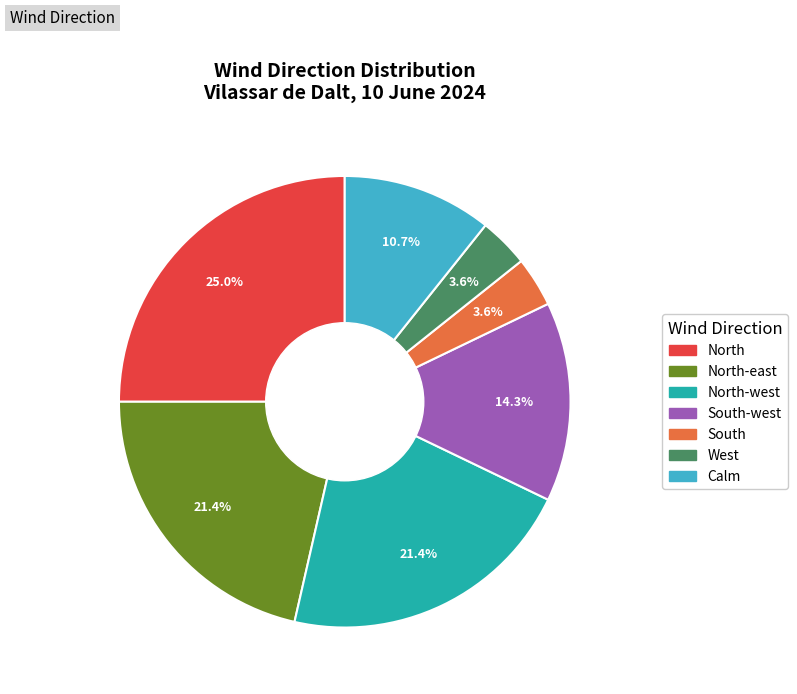

Is there a majority slice in this chart?

No